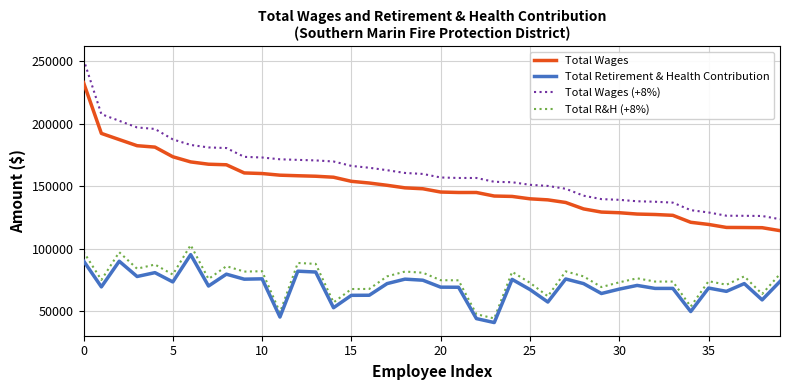

True or false: Total Wages and Total R&H (+8%) intersect in this chart.

False